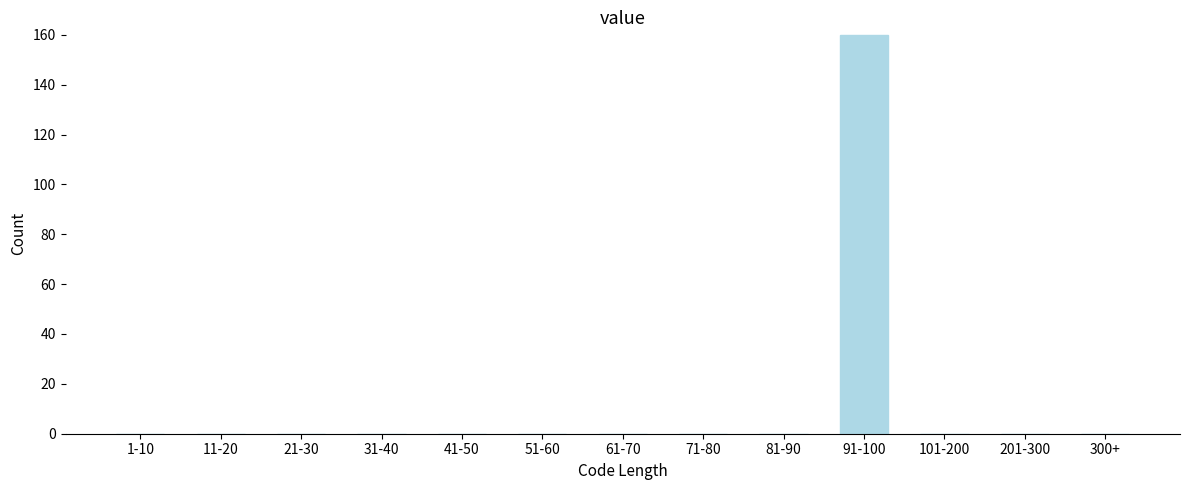

Reading left to right, extract all data points from this chart.

1-10=0	11-20=0	21-30=0	31-40=0	41-50=0	51-60=0	61-70=0	71-80=0	81-90=0	91-100=160	101-200=0	201-300=0	300+=0